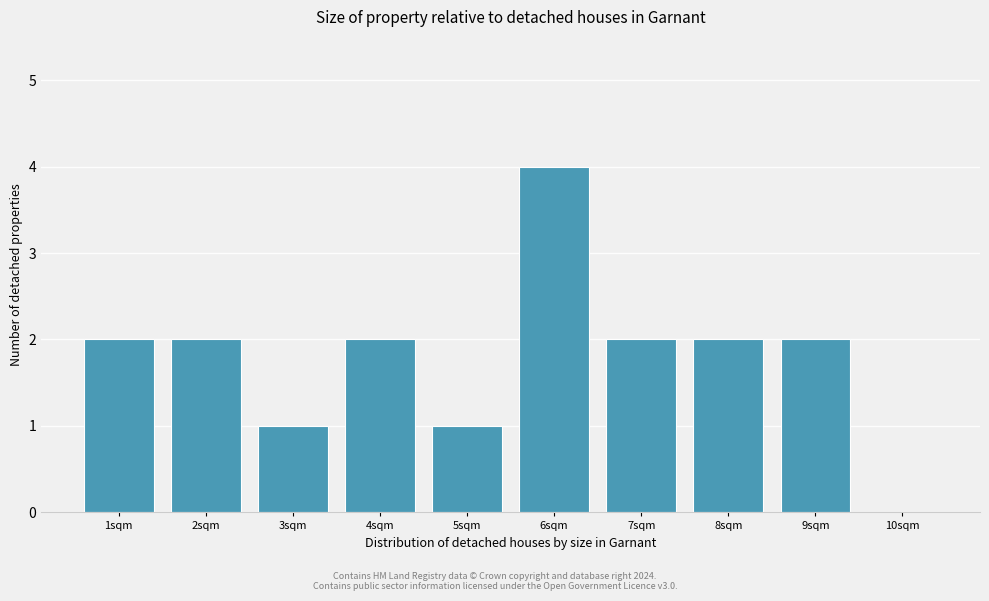

Reading left to right, what are all the values shown in this chart?

1sqm=2	2sqm=2	3sqm=1	4sqm=2	5sqm=1	6sqm=4	7sqm=2	8sqm=2	9sqm=2	10sqm=0